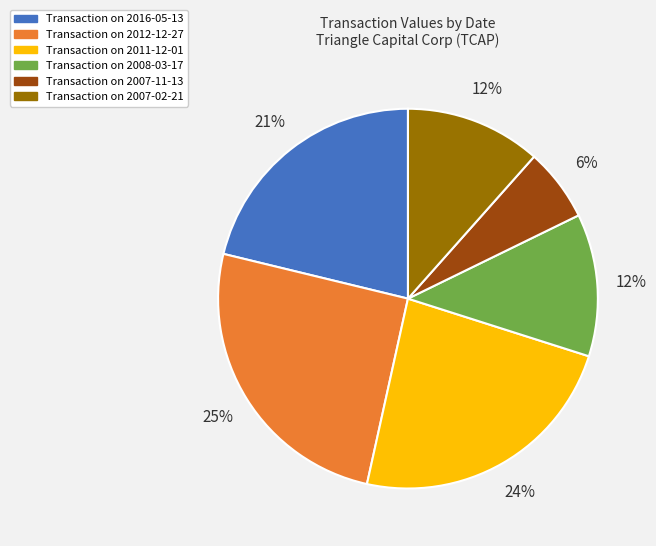

To the nearest percent, what is the difference between the largest and smallest slice percentages?

19%